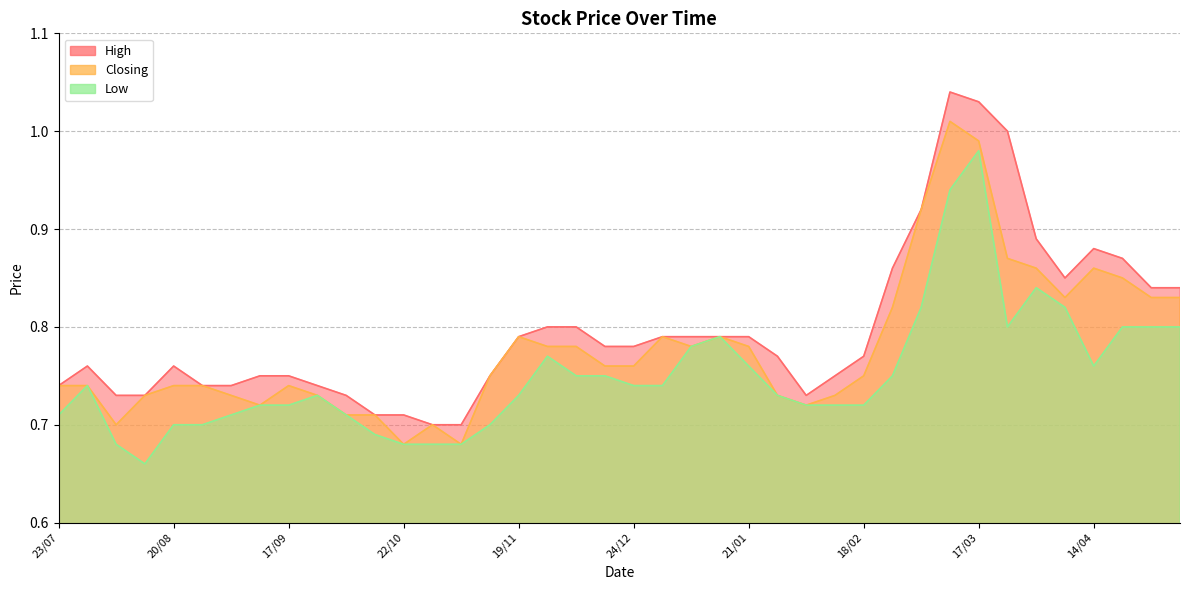

What is the average value of the High series?

0.8